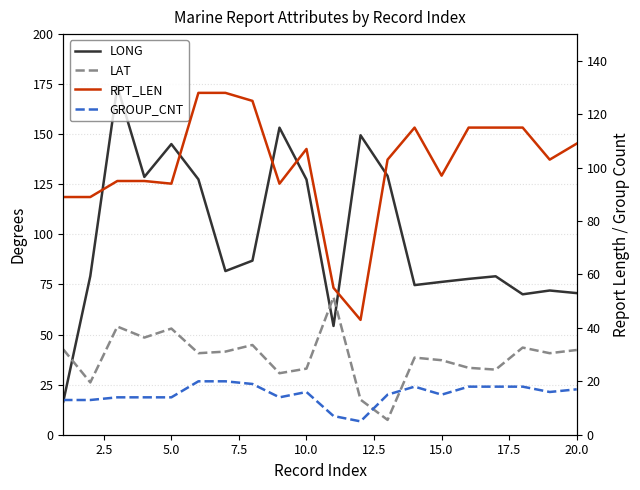

What are all the series names shown in the legend?

LONG, LAT, RPT_LEN, GROUP_CNT